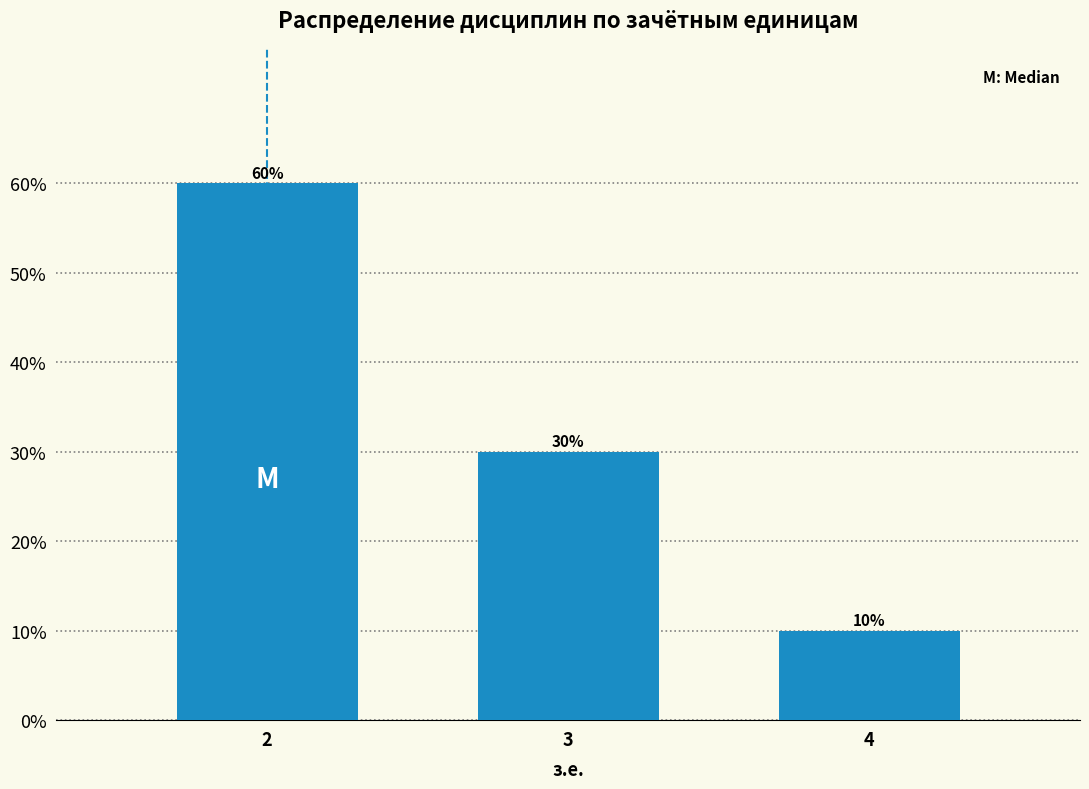

Reading right to left, what are all the values shown in this chart?

4=10	3=30	2=60